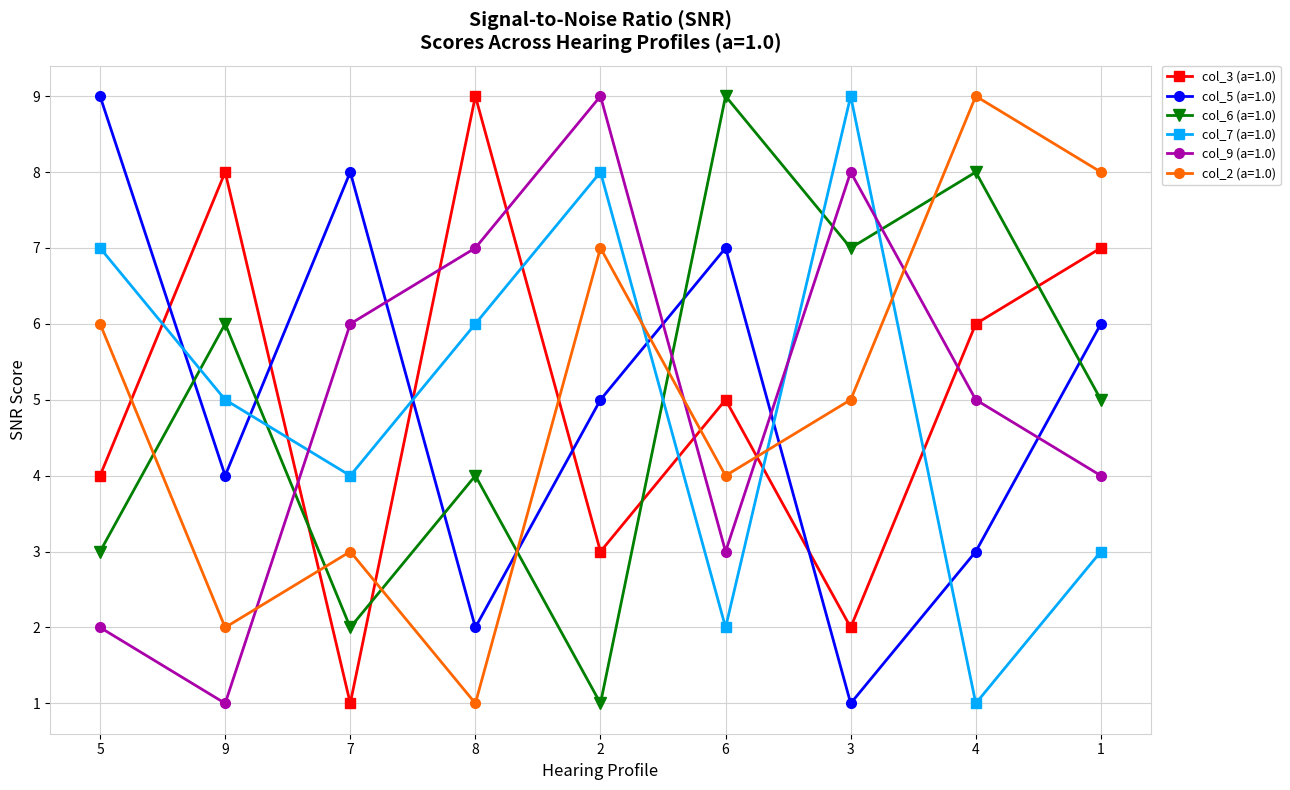

What position from the right is 6?

4